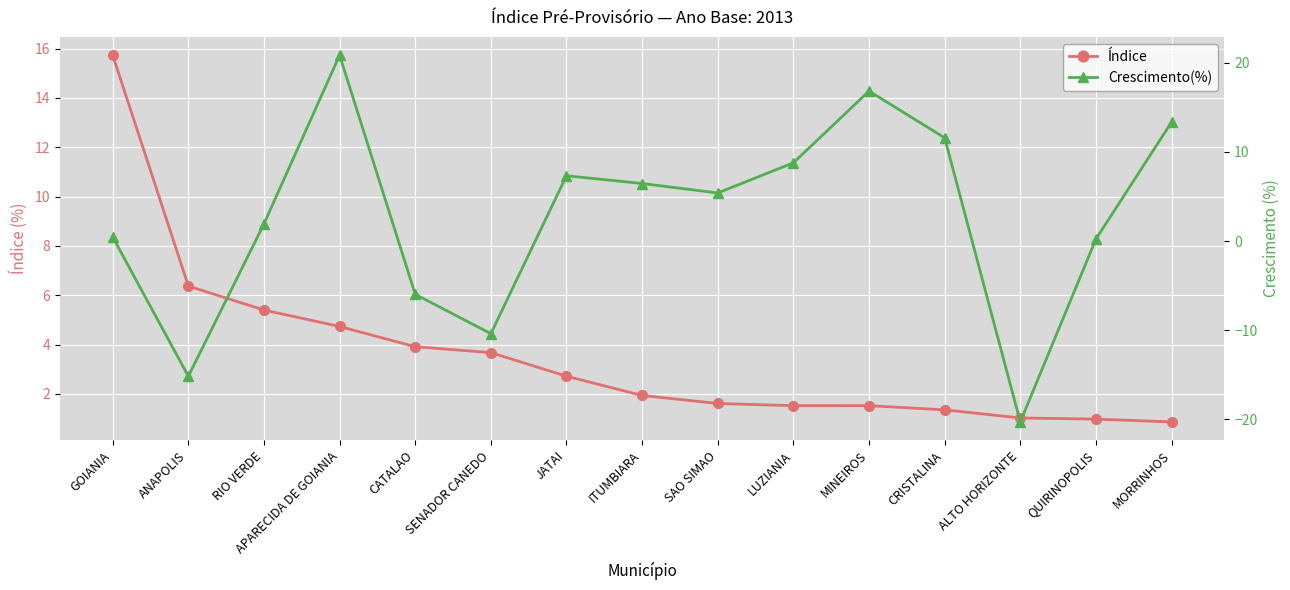

Rank the series at SENADOR CANEDO from lowest to highest value.

Crescimento(%), Índice